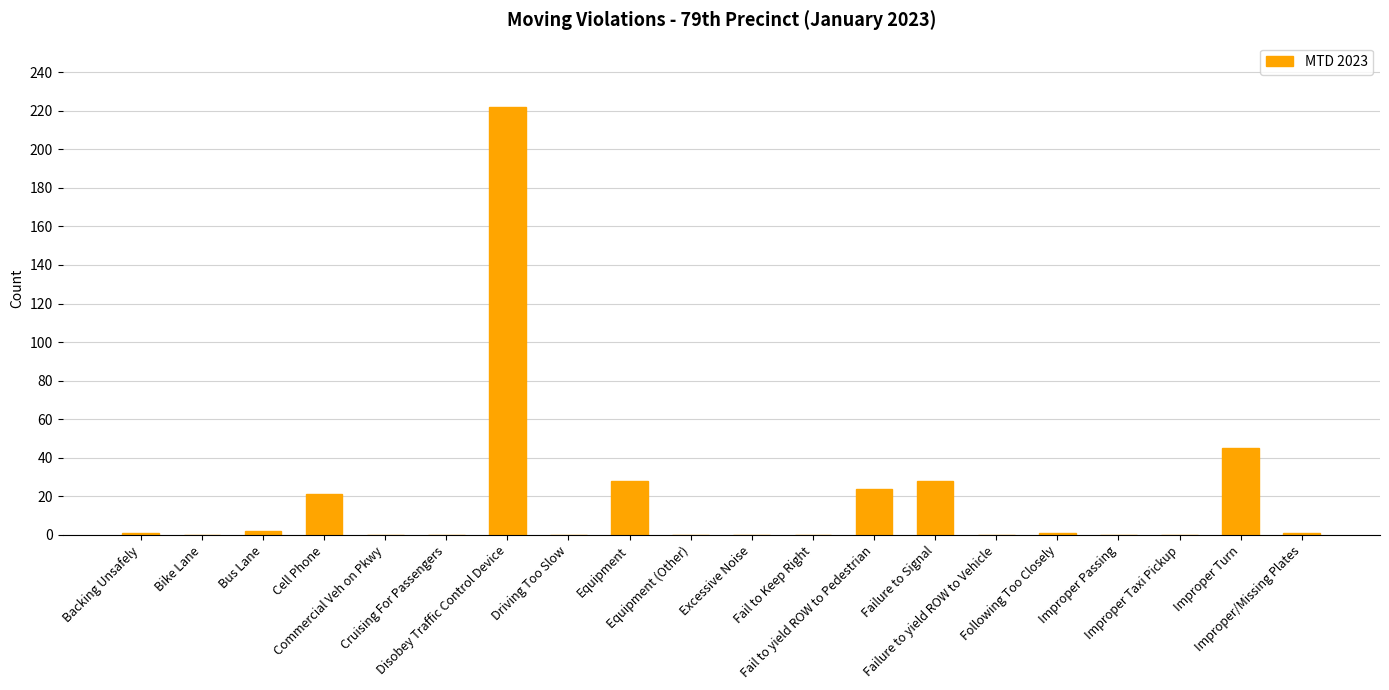

What is the sum of the values at Fail to Keep Right and Following Too Closely?

1